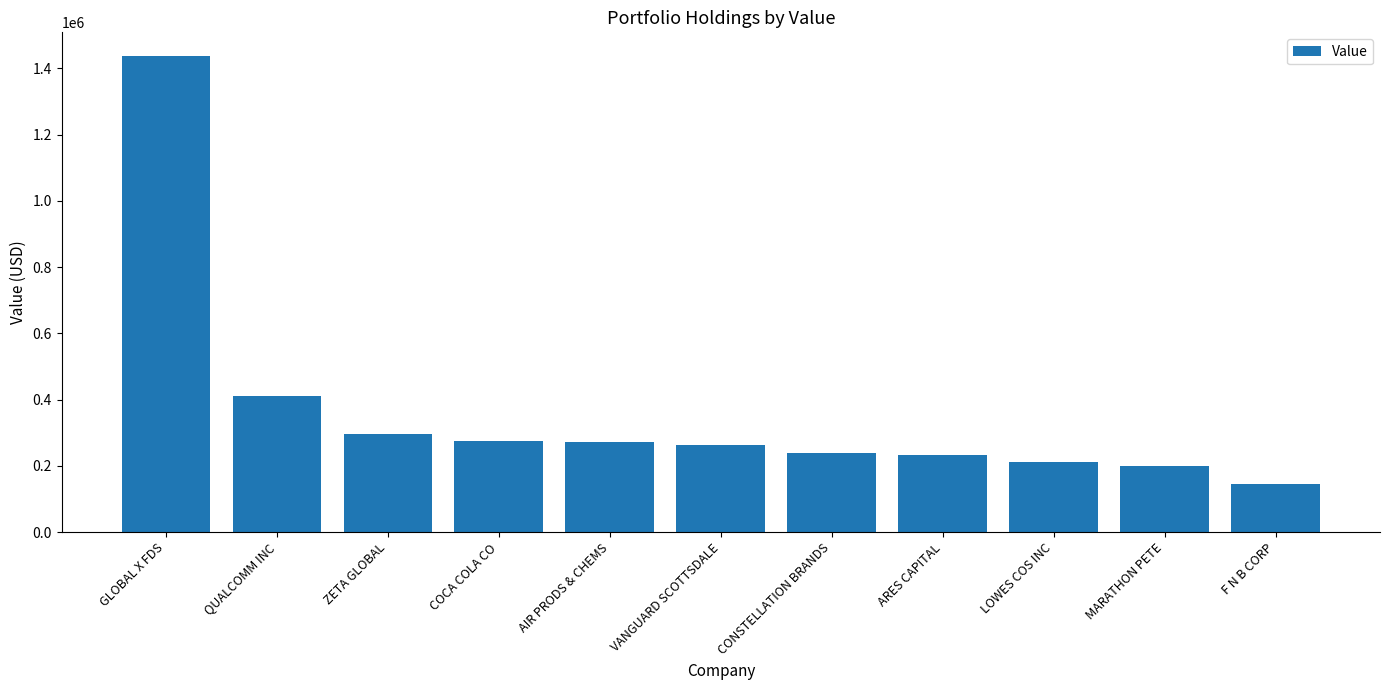

What position from the left is ARES CAPITAL?

8